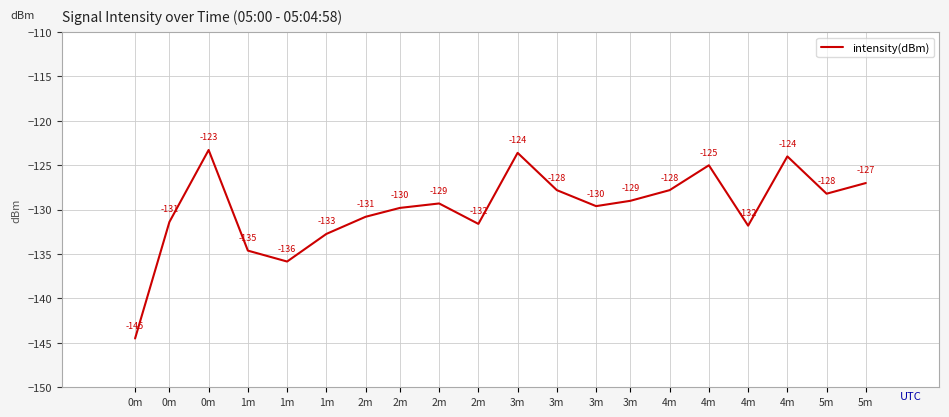

Reading left to right, transcribe all the data shown in this chart.

-144.5	-131.4	-123.3	-134.6	-135.8	-132.7	-130.8	-129.8	-129.3	-131.6	-123.6	-127.8	-129.6	-129.0	-127.8	-125.0	-131.8	-124.0	-128.2	-127.0